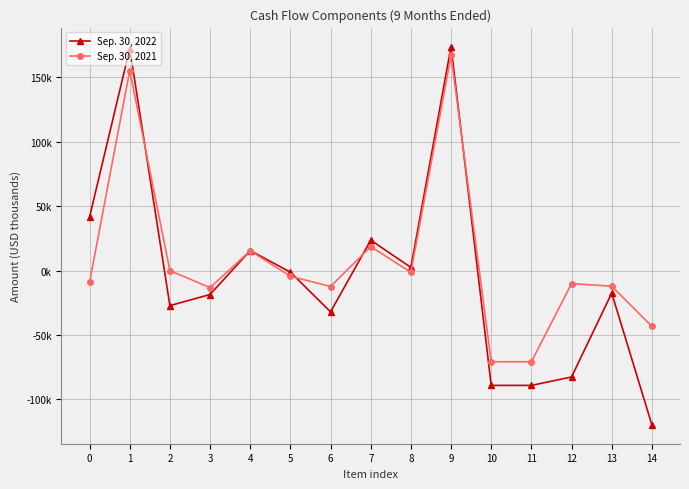

What is the sum of all Sep. 30, 2022 values?

-47055